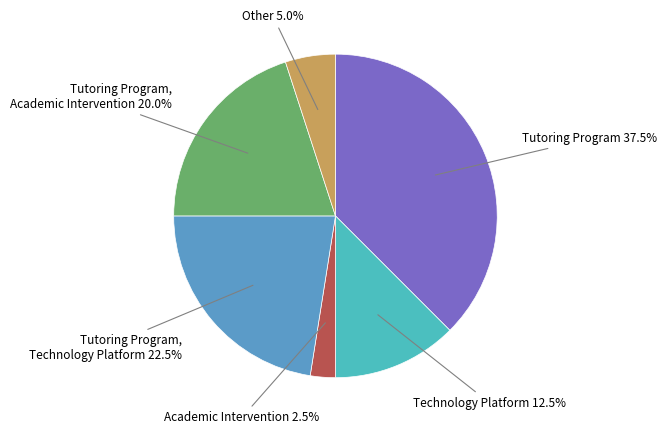

To the nearest percent, what is the difference between the largest and smallest slice percentages?

35%